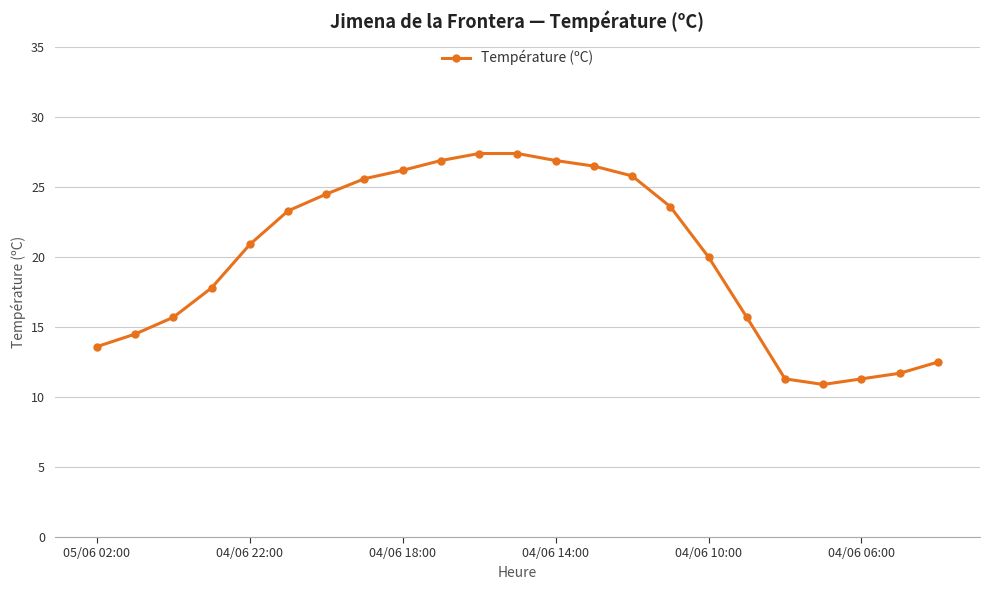

What is the average value?

20.0